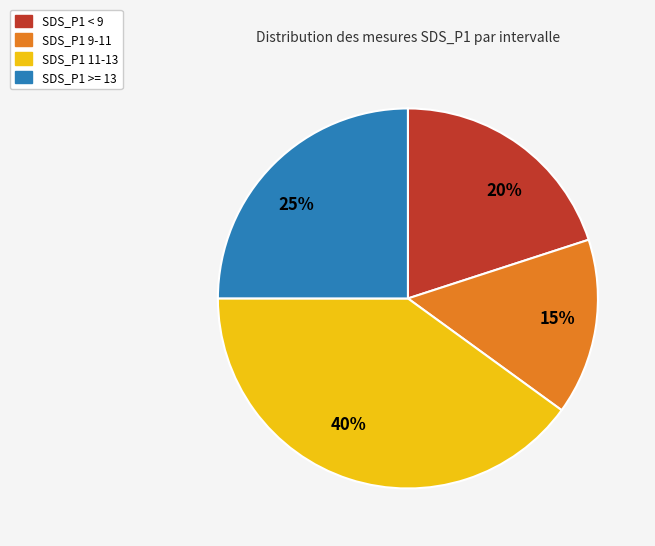

Count the number of slices in the pie.

4